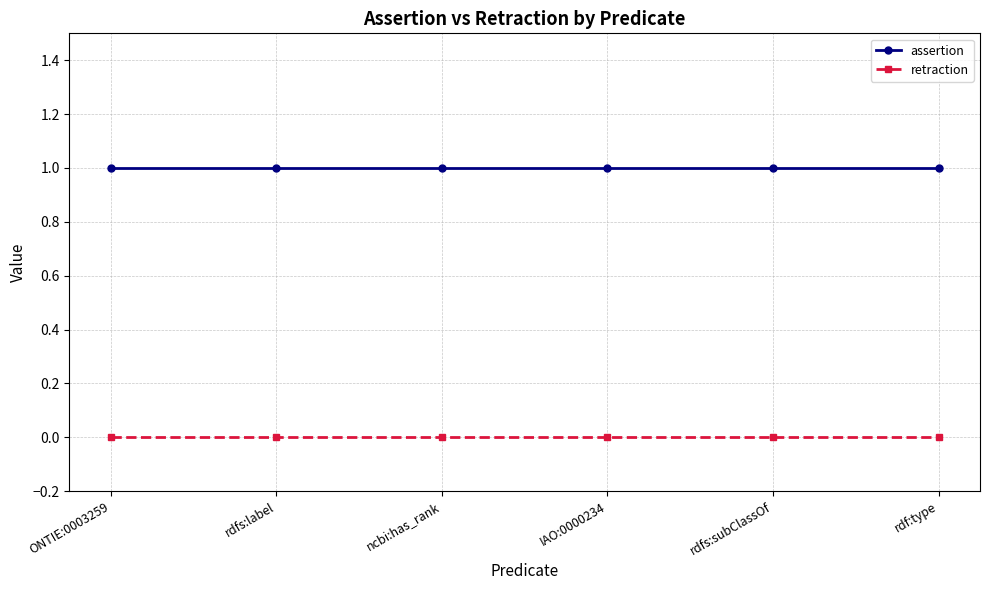

At how many categories does at least one series exceed 0?

6